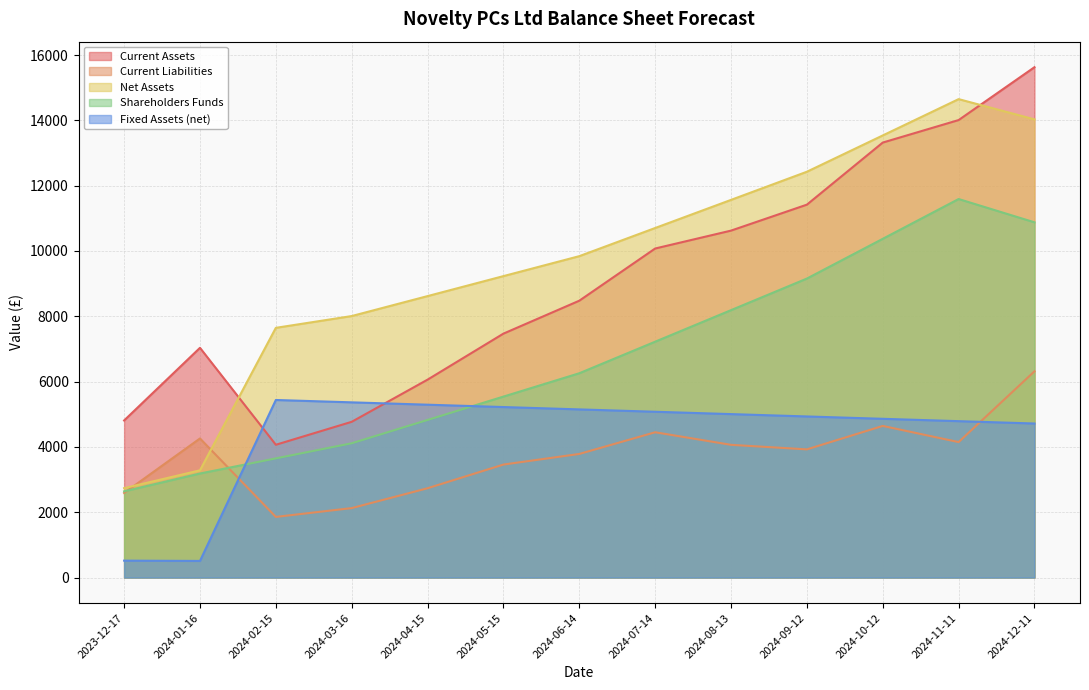

True or false: Shareholders Funds and Current Assets intersect in this chart.

False